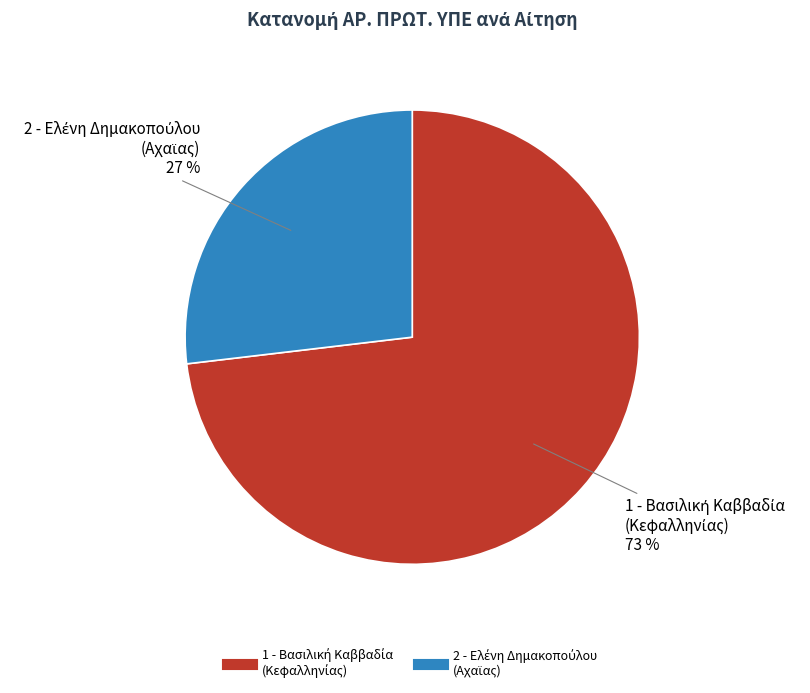

To the nearest percent, what is the average slice percentage?

50%